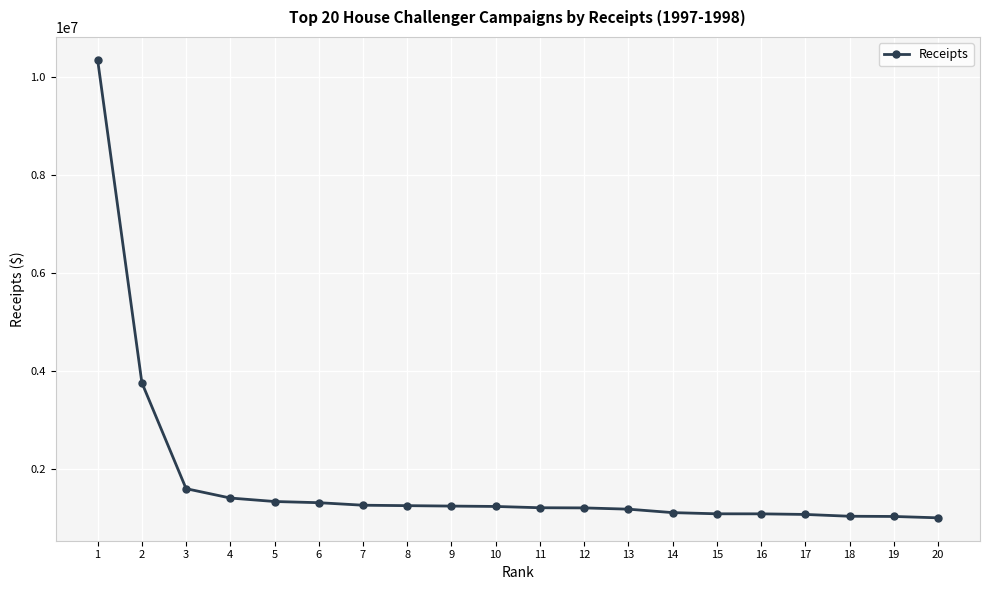

Does the chart have visible grid lines?

Yes